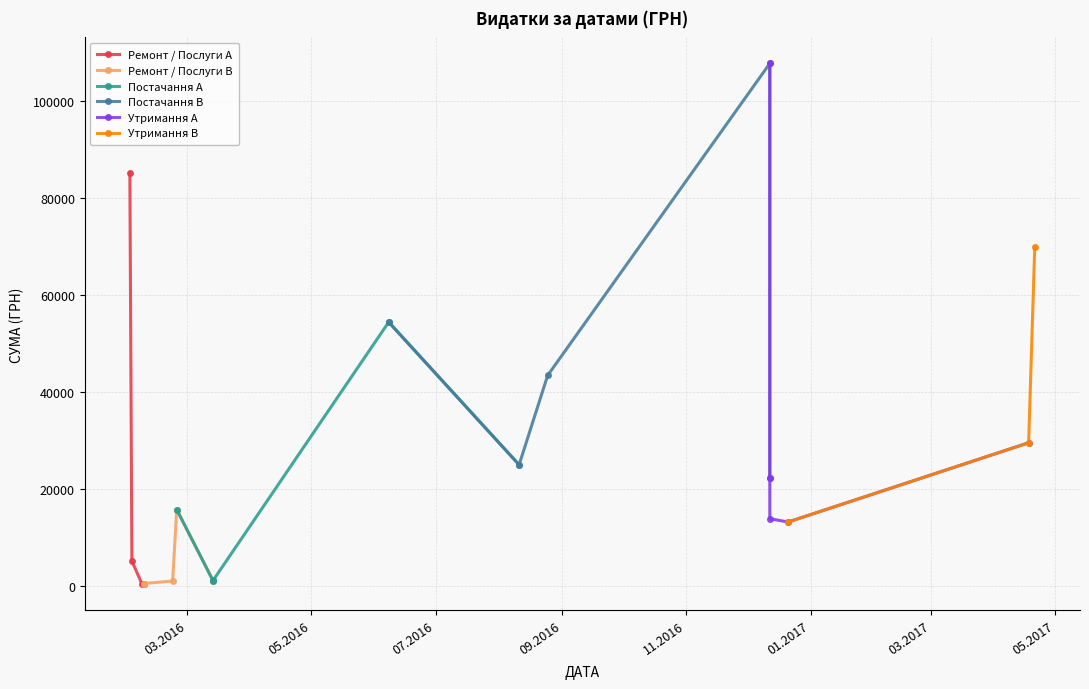

Rank the categories by value from highest to lowest.

12.12.2016, 02.02.2016, 21.04.2017, 08.06.2016, 25.08.2016, 18.04.2017, 11.08.2016, 12.12.2016, 25.02.2016, 12.12.2016, 21.12.2016, 03.02.2016, 14.03.2016, 23.02.2016, 14.03.2016, 09.02.2016, 09.02.2016, 08.02.2016